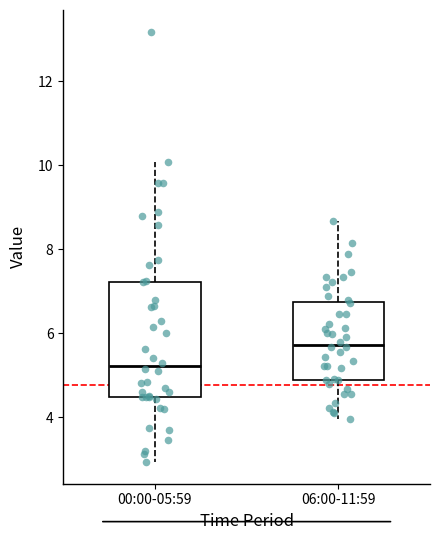

Reading left to right, transcribe this box plot: for each box, give where its median line is, the range the box spans, and where its two whiskers end, as read against the y-axis. The values are not printed on the chart, so give them approximately, as read against the axis.

00:00-05:59: median 5.2, box 4.4 to 7.2, whiskers 3.0 to 10.0
06:00-11:59: median 5.8, box 4.8 to 6.8, whiskers 4.0 to 8.6